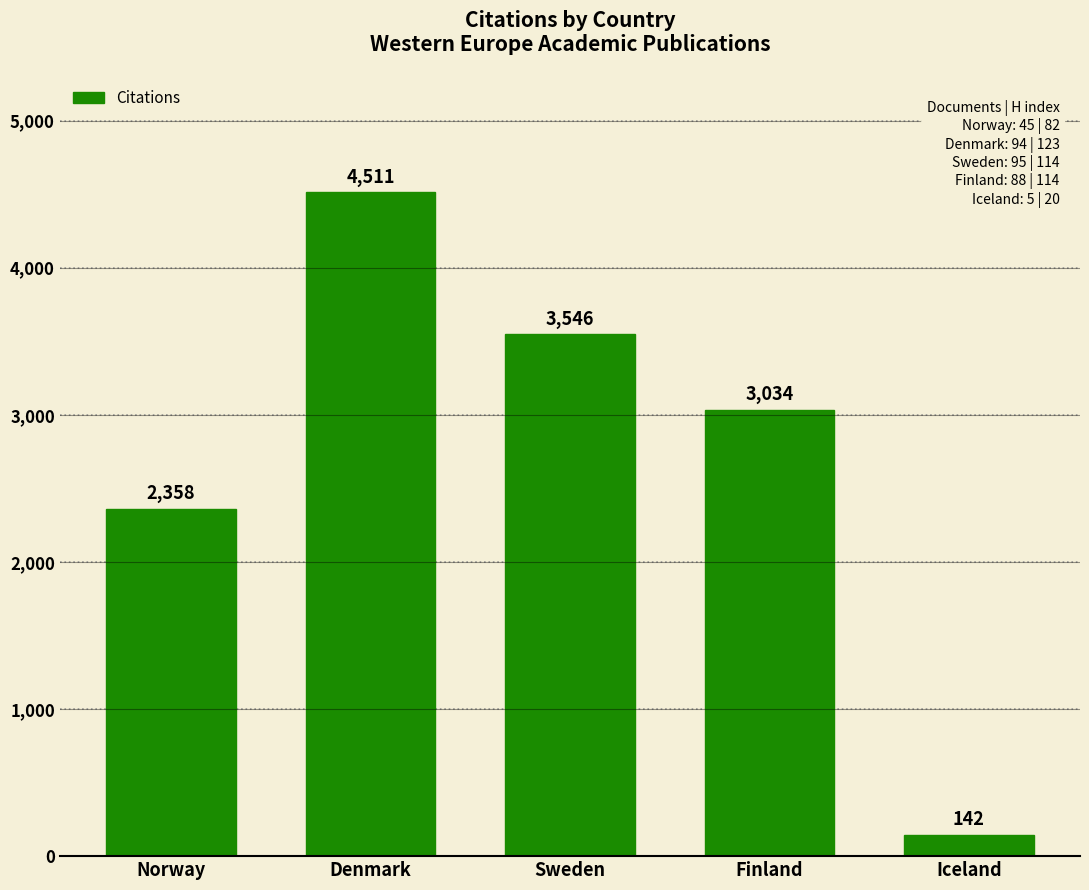

Rank the categories by value from lowest to highest.

Iceland, Norway, Finland, Sweden, Denmark